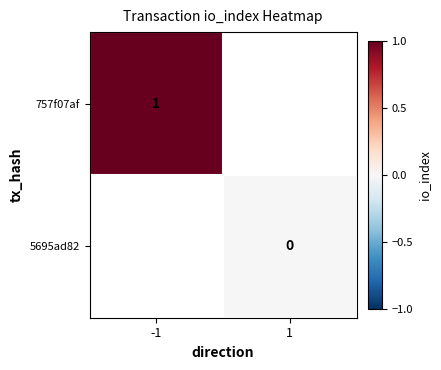

Is the value of 757f07af at -1 greater than the value of 5695ad82 at 1?

Yes